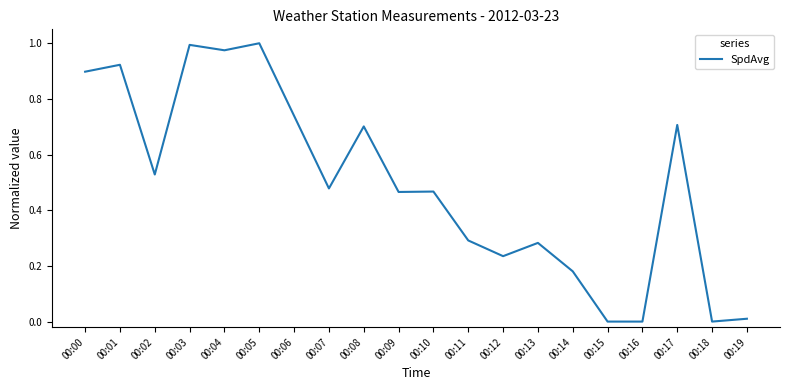

Is it true that the value at 00:01 is 1.4?

False